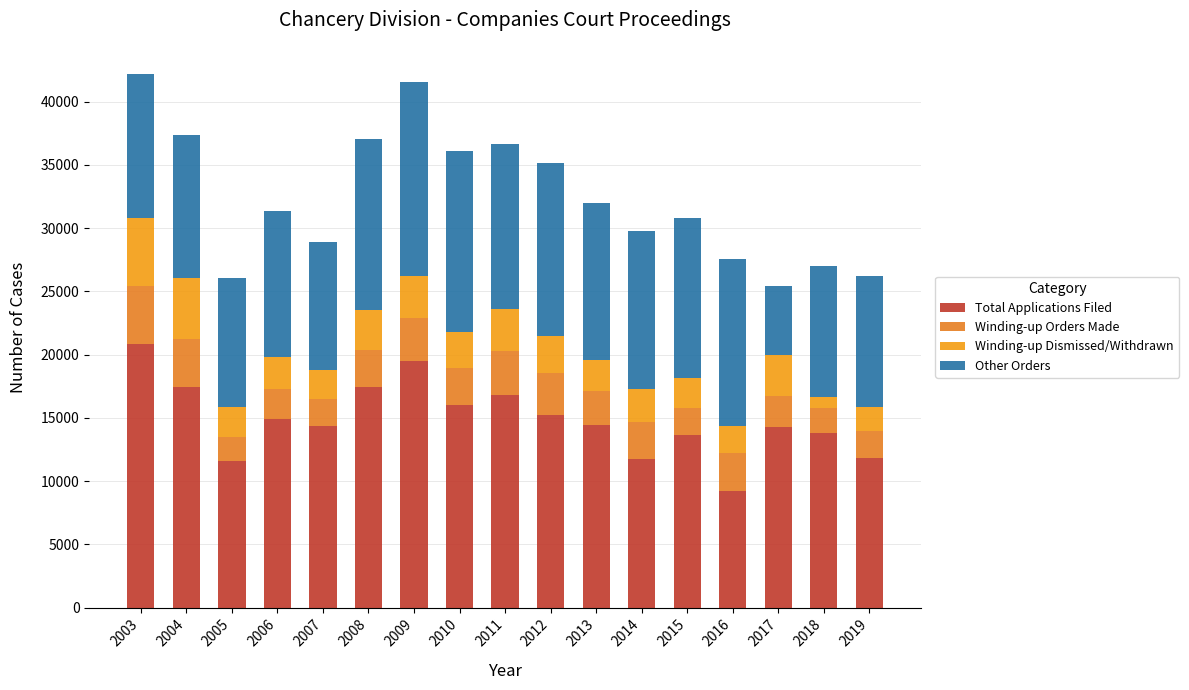

Which has a higher value, 2009 or 2010?

2009